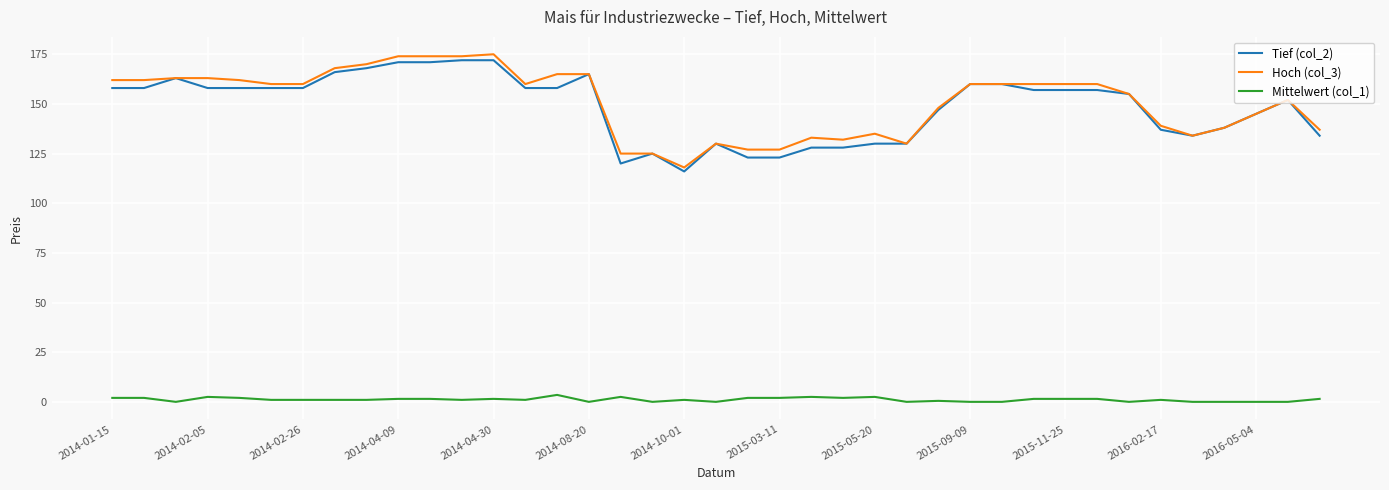

What are all the series names shown in the legend?

Tief (col_2), Hoch (col_3), Mittelwert (col_1)